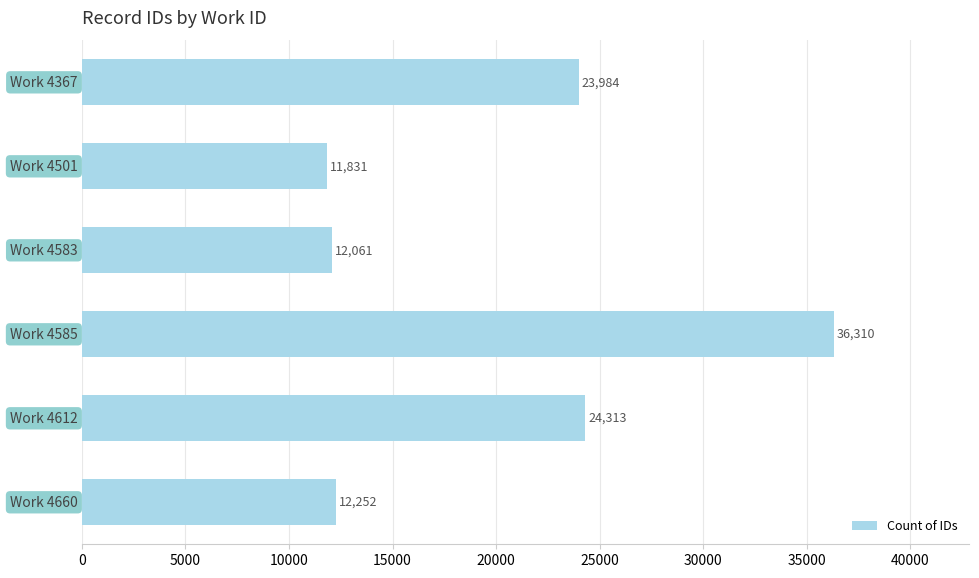

What is the smallest value displayed?

11831